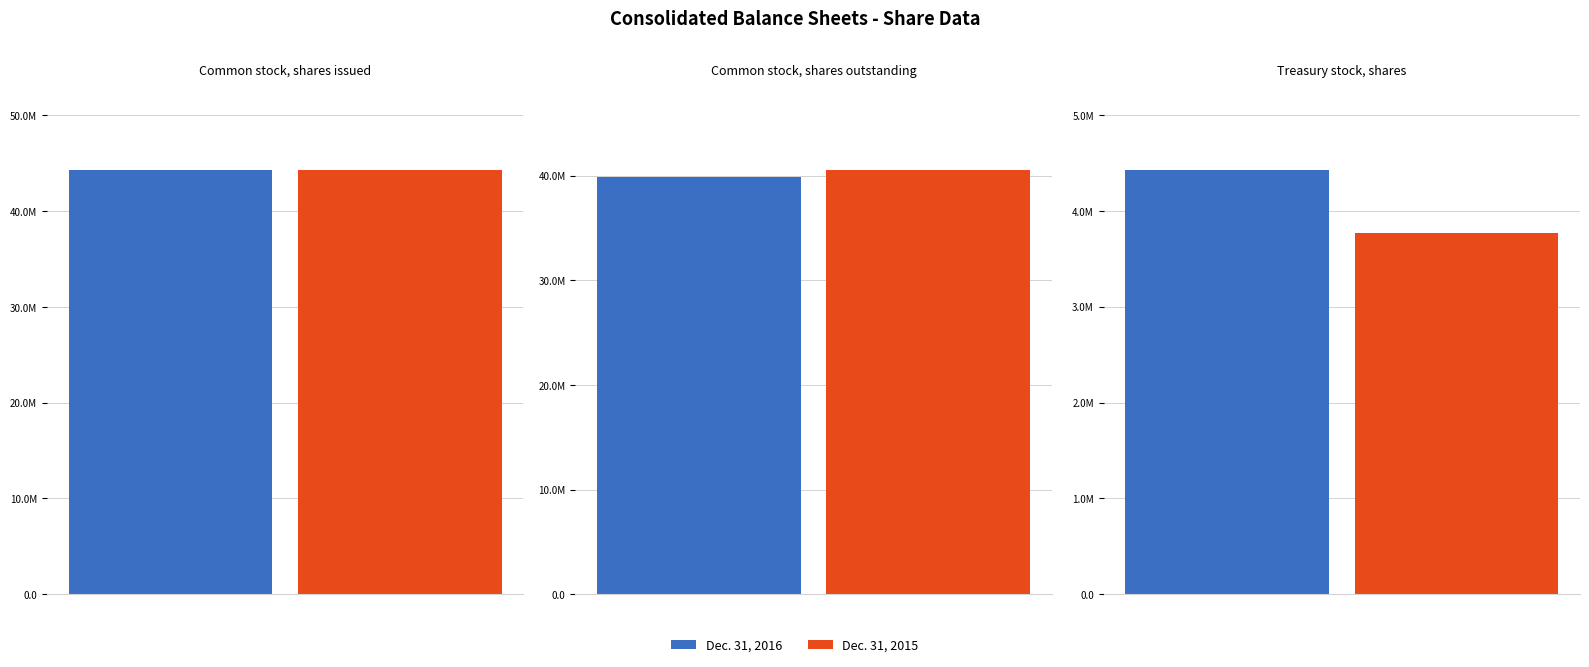

Rank the series by their maximum value, from highest to lowest.

Dec. 31, 2016, Dec. 31, 2015